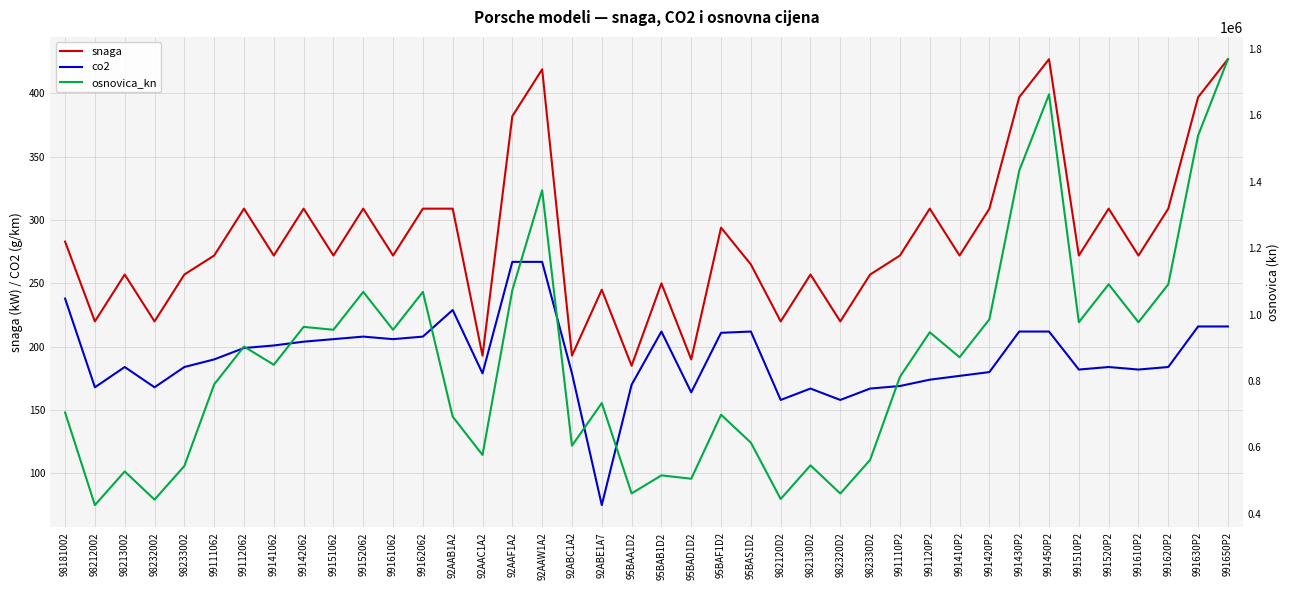

Reading left to right, what are all the values shown in this chart?

snaga: 98181002=283	98212002=220	98213002=257	98232002=220	98233002=257	99111062=272	99112062=309	99141062=272	99142062=309	99151062=272	99152062=309	99161062=272	99162062=309	92AAB1A2=309	92AAC1A2=193	92AAF1A2=382	92AAW1A2=419	92ABC1A2=193	92ABE1A7=245	95BAA1D2=185	95BAB1D2=250	95BAD1D2=190	95BAF1D2=294	95BAS1D2=265	982120D2=220	982130D2=257	982320D2=220	982330D2=257	991110P2=272	991120P2=309	991410P2=272	991420P2=309	991430P2=397	991450P2=427	991510P2=272	991520P2=309	991610P2=272	991620P2=309	991630P2=397	991650P2=427
co2: 98181002=238	98212002=168	98213002=184	98232002=168	98233002=184	99111062=190	99112062=199	99141062=201	99142062=204	99151062=206	99152062=208	99161062=206	99162062=208	92AAB1A2=229	92AAC1A2=179	92AAF1A2=267	92AAW1A2=267	92ABC1A2=179	92ABE1A7=75	95BAA1D2=170	95BAB1D2=212	95BAD1D2=164	95BAF1D2=211	95BAS1D2=212	982120D2=158	982130D2=167	982320D2=158	982330D2=167	991110P2=169	991120P2=174	991410P2=177	991420P2=180	991430P2=212	991450P2=212	991510P2=182	991520P2=184	991610P2=182	991620P2=184	991630P2=216	991650P2=216
osnovica_kn: 98181002=705320	98212002=426621	98213002=527917	98232002=443059	98233002=544355	99111062=789882	99112062=903914	99141062=848949	99142062=963078	99151062=954385	99152062=1068418	99161062=954338	99162062=1068418	92AAB1A2=692784	92AAC1A2=577575	92AAF1A2=1073649	92AAW1A2=1374428	92ABC1A2=605392	92ABE1A7=733788	95BAA1D2=461764	95BAB1D2=516079	95BAD1D2=505981	95BAF1D2=698703	95BAS1D2=614525	982120D2=444962	982130D2=546258	982320D2=461400	982330D2=562686	991110P2=812669	991120P2=946850	991410P2=871727	991420P2=985856	991430P2=1433151	991450P2=1662852	991510P2=977163	991520P2=1091196	991610P2=977115	991620P2=1091196	991630P2=1539170	991650P2=1768881